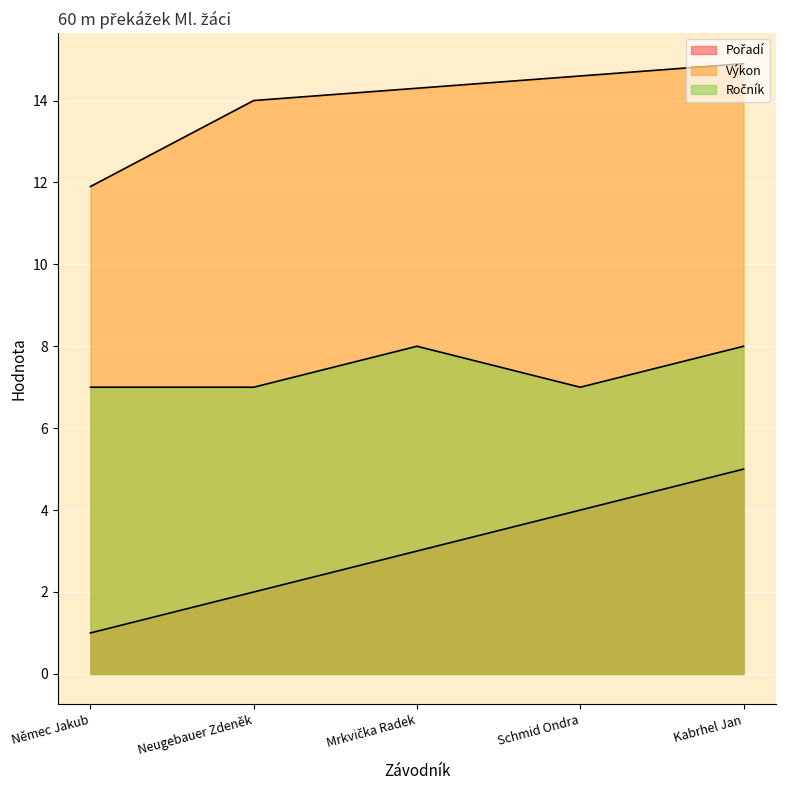

Reading left to right, extract all data points from this chart.

Pořadí: 1.0	2.0	3.0	4.0	5.0
Výkon: 11.9	14.0	14.3	14.6	14.9
Ročník: 7.0	7.0	8.0	7.0	8.0